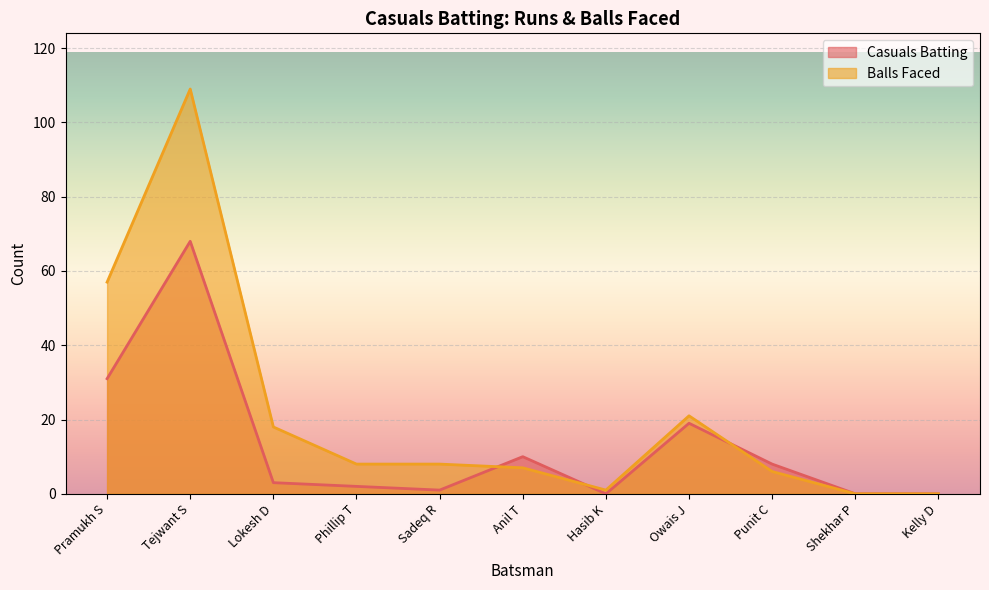

What is the difference between the maximum and minimum values in the Casuals Batting series?

68